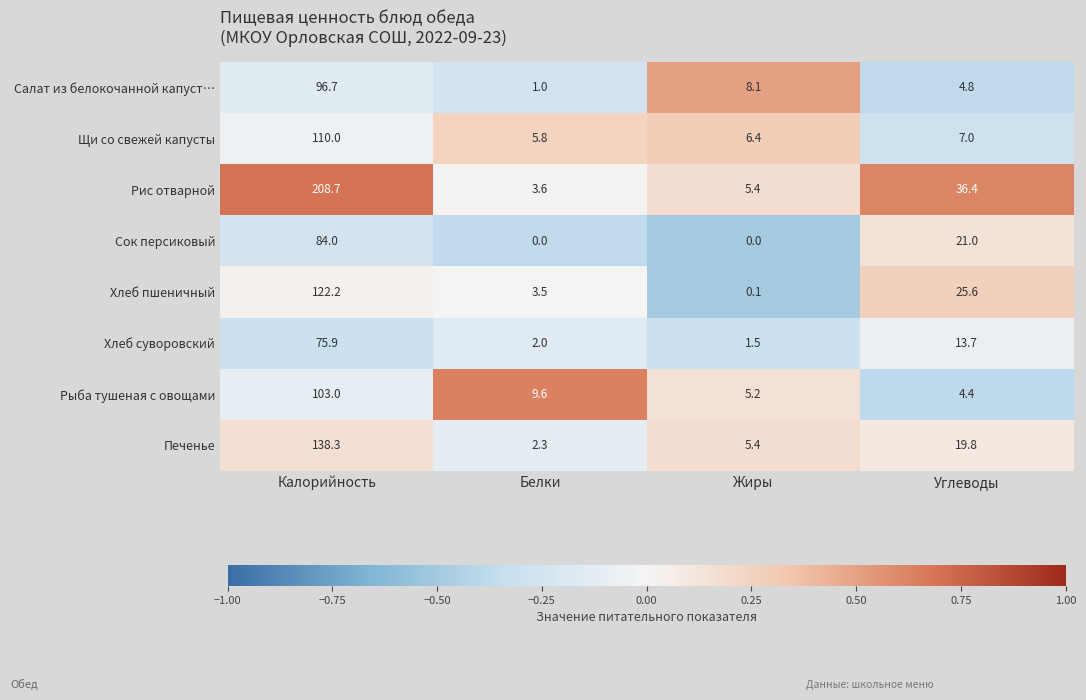

How many series are shown in this chart?

8